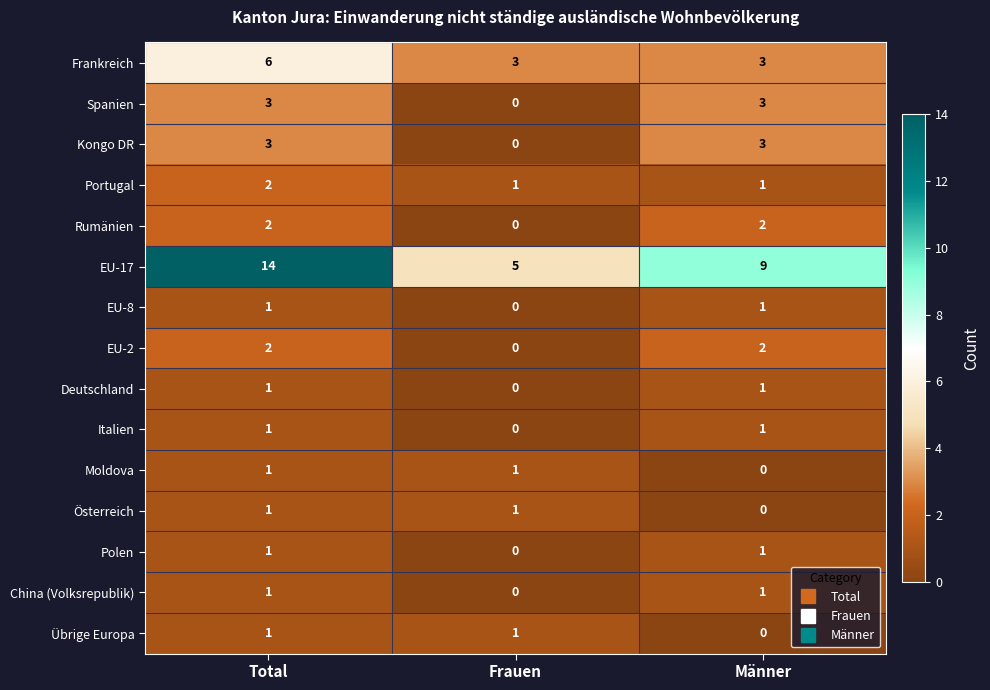

True or false: Übrige Europa has a value of 1 at Frauen.

True